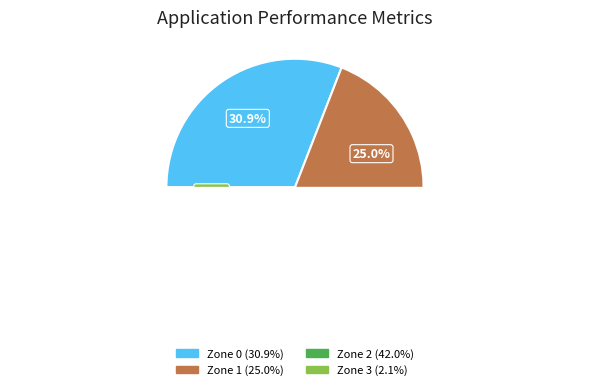

Does Zone 2 represent more than half of the total?

No